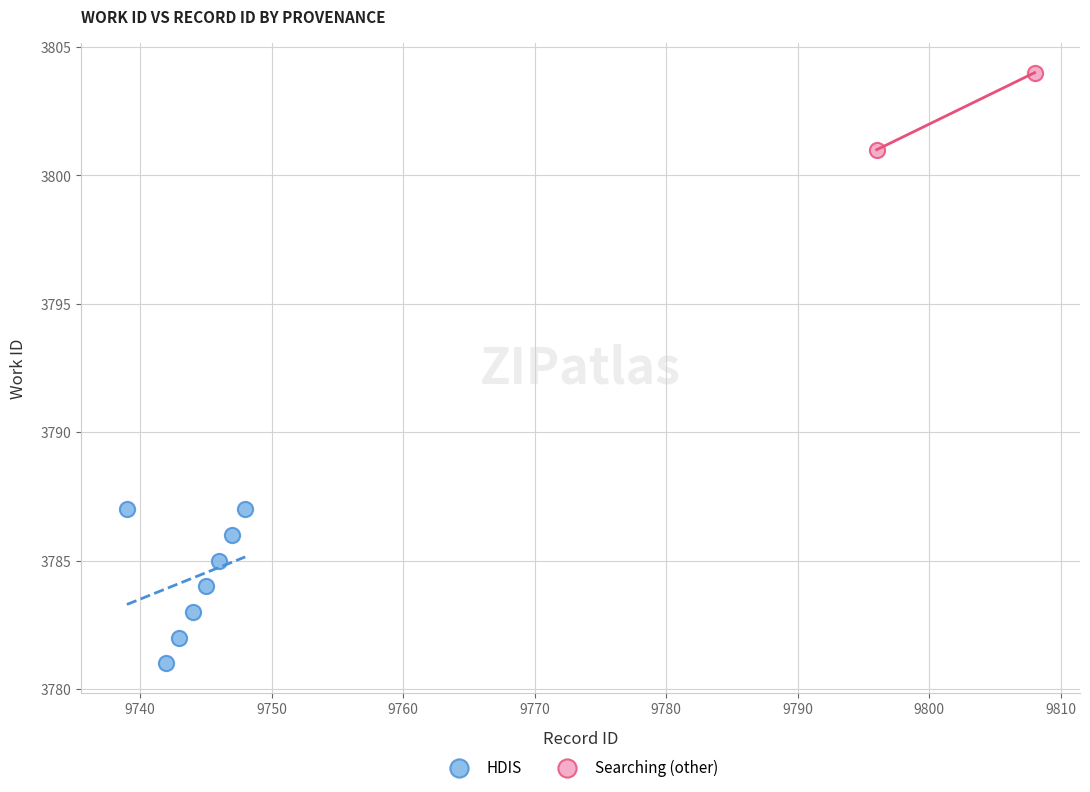

What are all the series names shown in the legend?

HDIS, Searching (other)